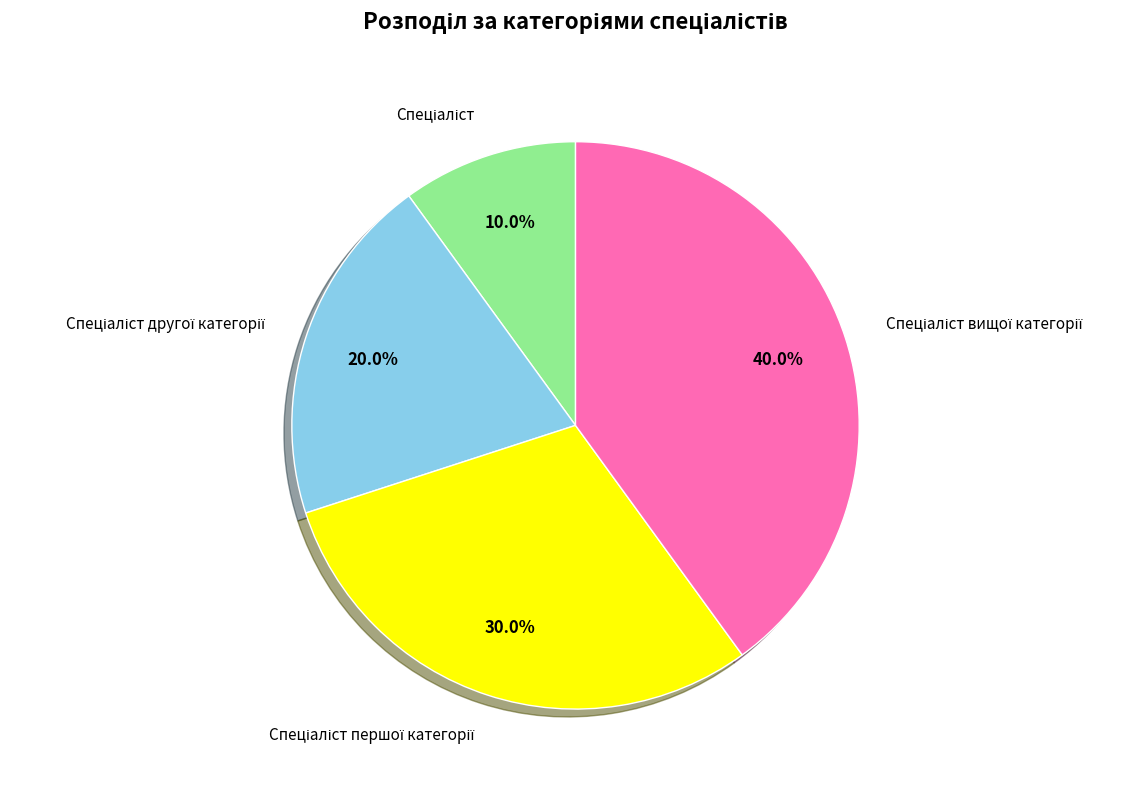

Does any single category account for the majority?

No